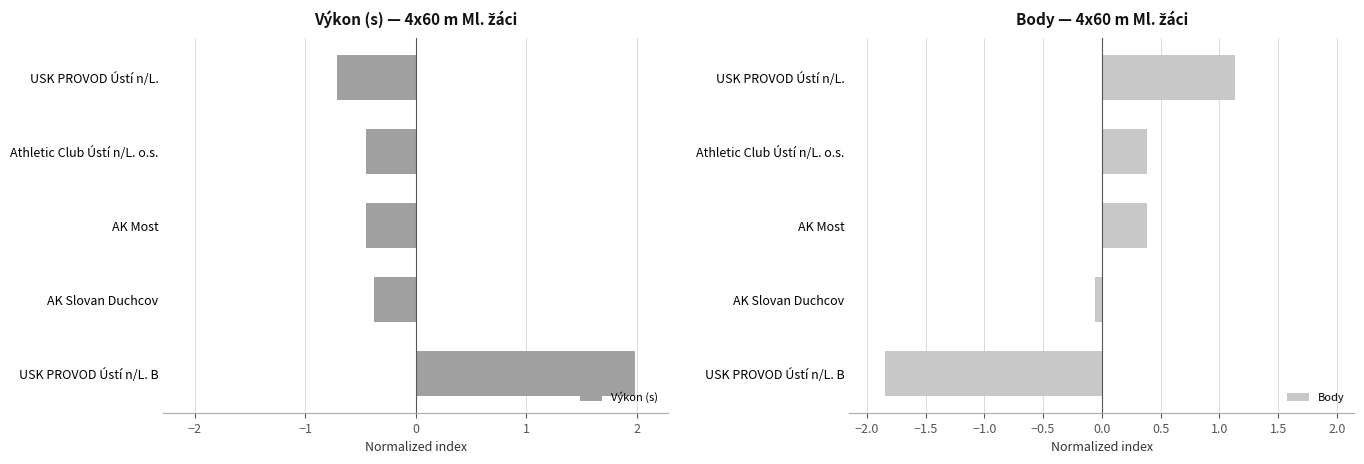

At which label does Výkon (s) reach its minimum?

USK PROVOD Ústí n/L.